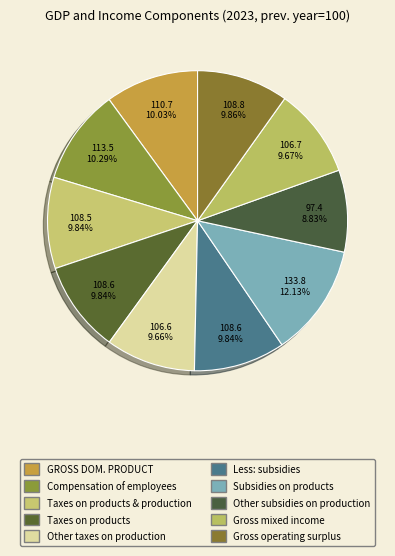

What is the smallest slice in the pie chart?

Other subsidies on production